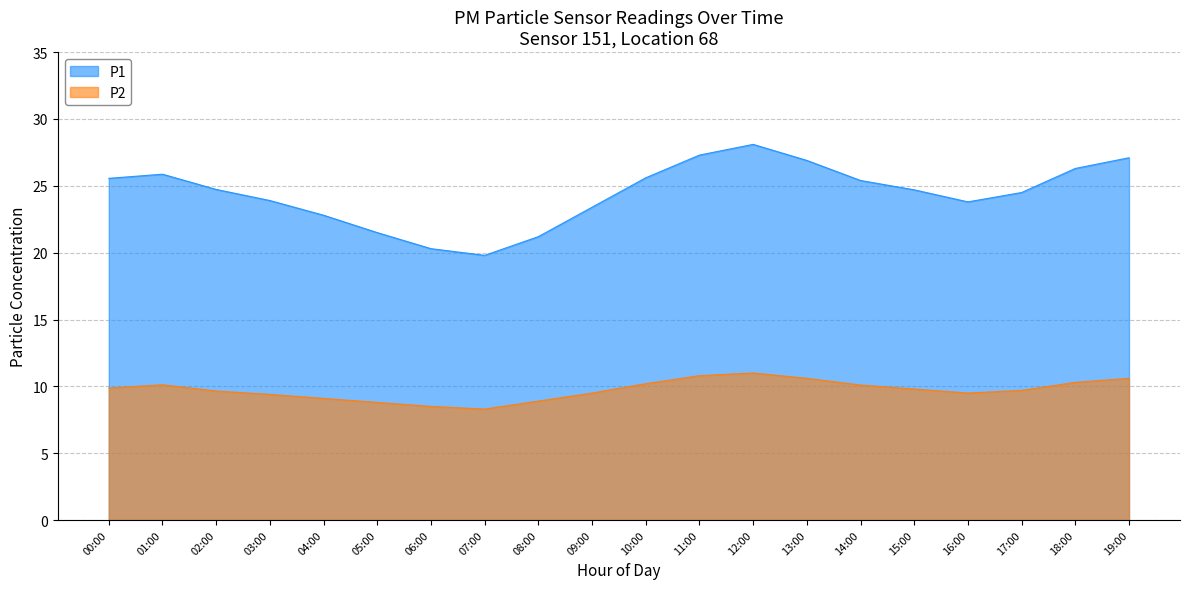

List the labels in order of P2 value, smallest first.

07:00, 06:00, 05:00, 08:00, 04:00, 03:00, 09:00, 16:00, 02:00, 17:00, 15:00, 00:00, 14:00, 01:00, 10:00, 18:00, 13:00, 19:00, 11:00, 12:00